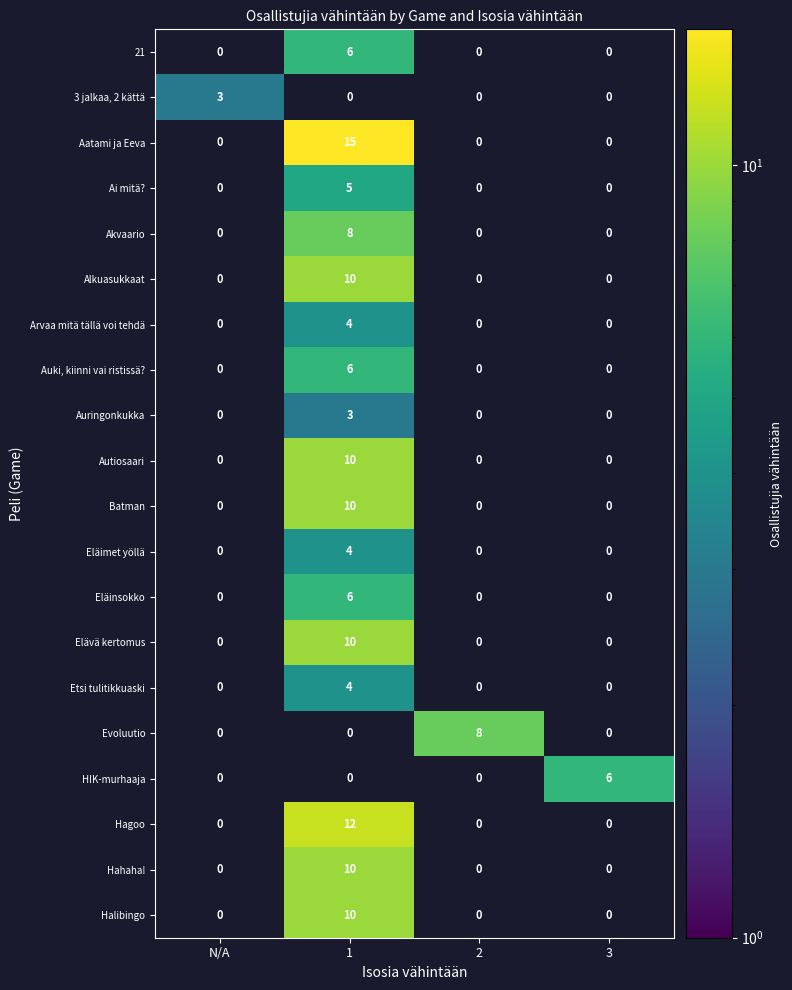

Which series changed the most between 1 and 2?

Aatami ja Eeva